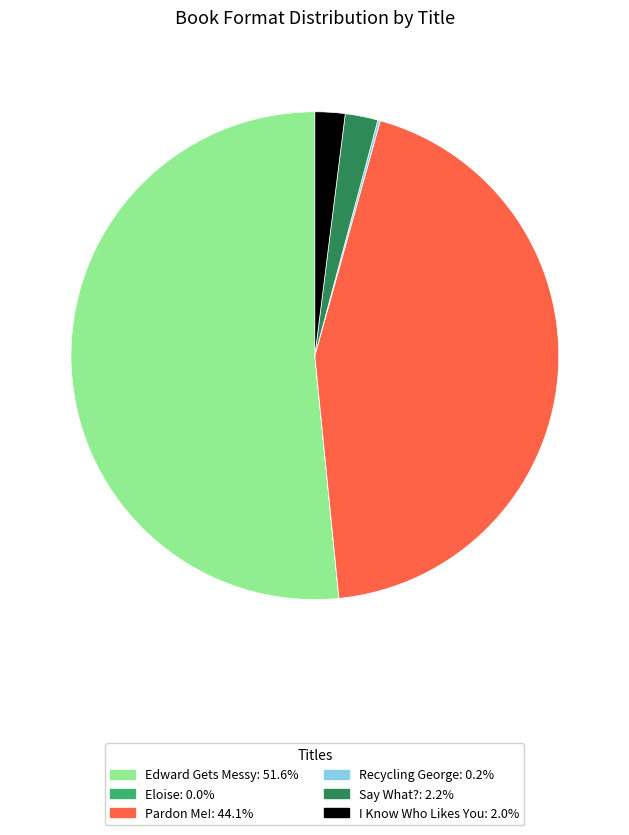

Combined, do Edward Gets Messy and Say What? account for over 50%?

Yes